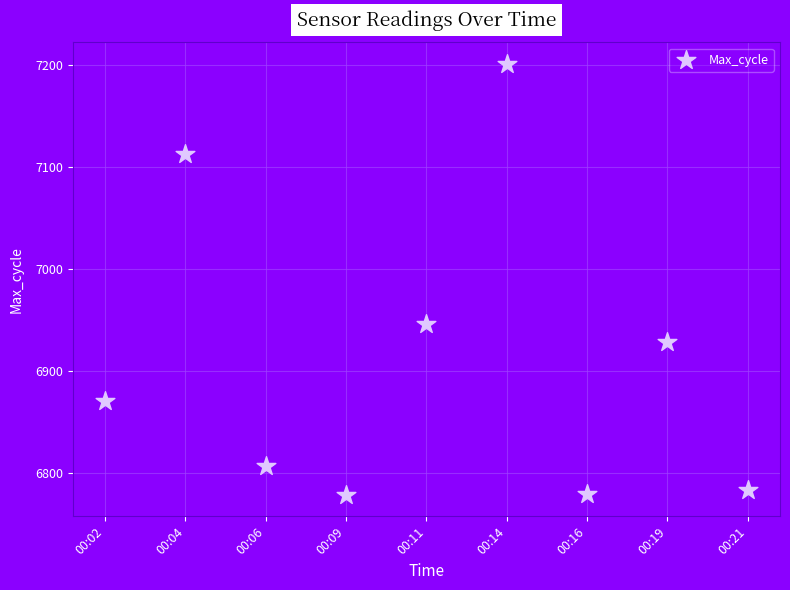

What is the range of Y values (max minus min)?

422